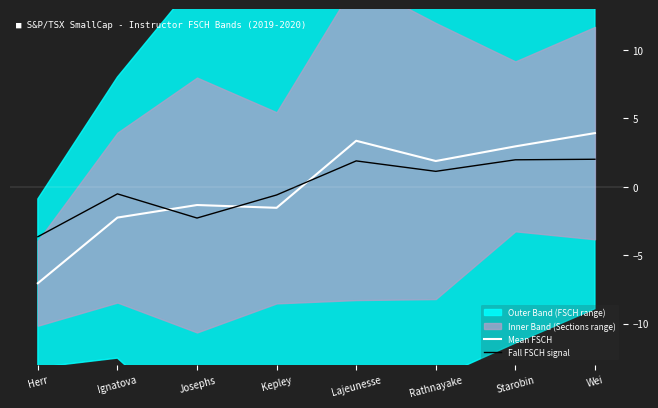

The Fall FSCH signal series shows 3.3 at Starobin. True or false?

False